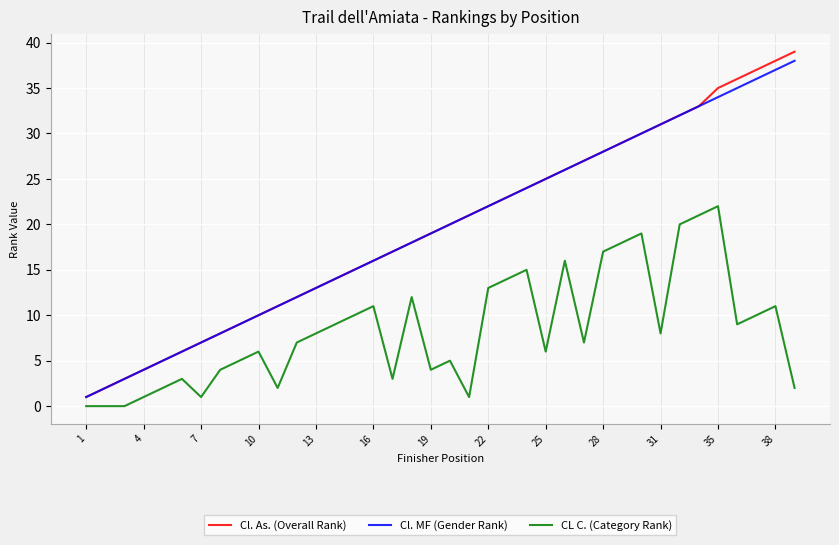

True or false: CL C. (Category Rank) and Cl. As. (Overall Rank) cross at least once.

False